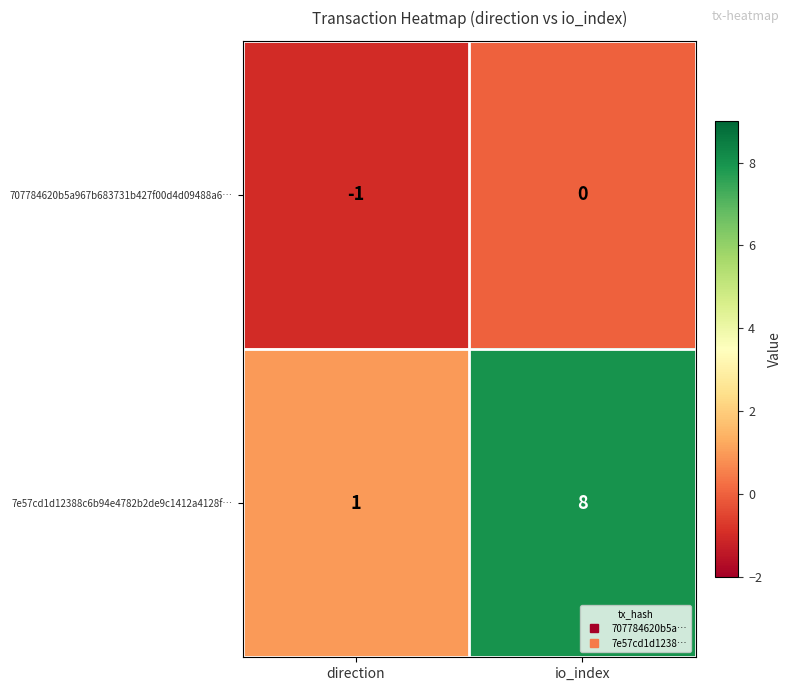

Which category has the lowest value across all series?

direction